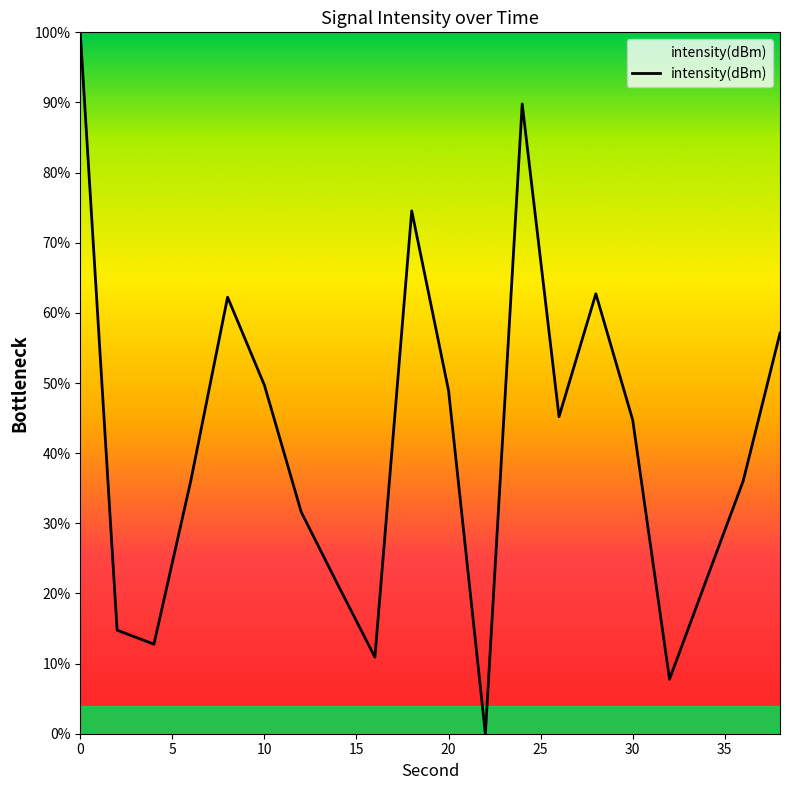

What is the maximum value shown in the chart?

100.0